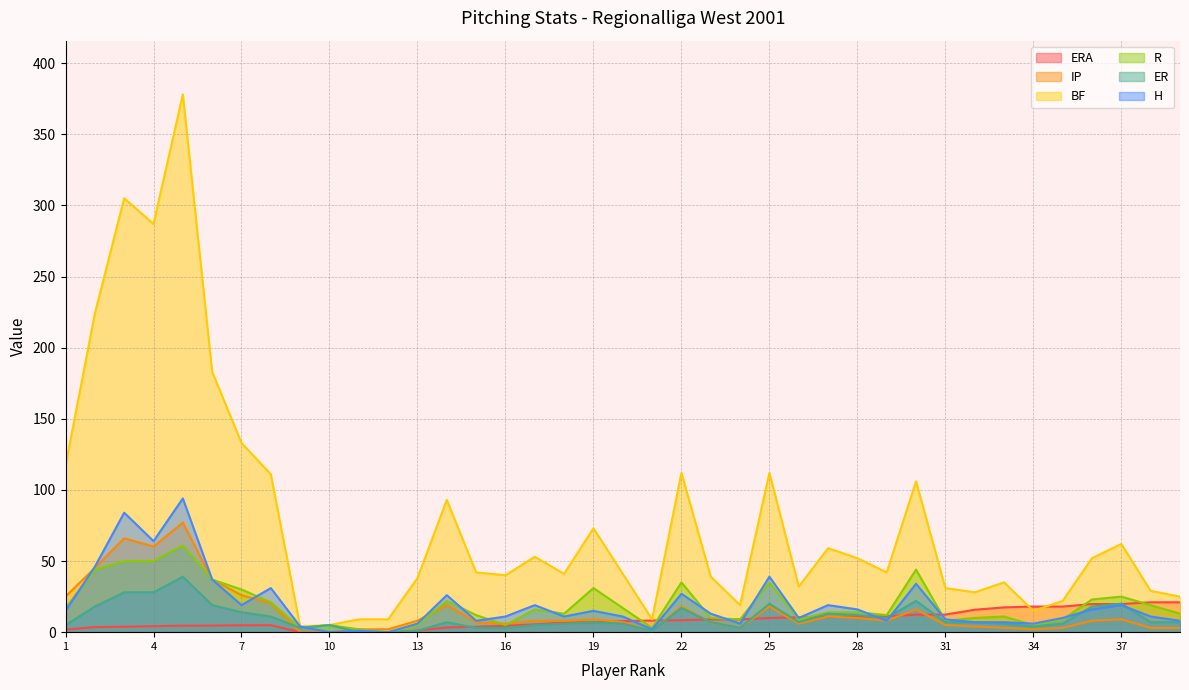

What is the total value across all series at 39?

77.0